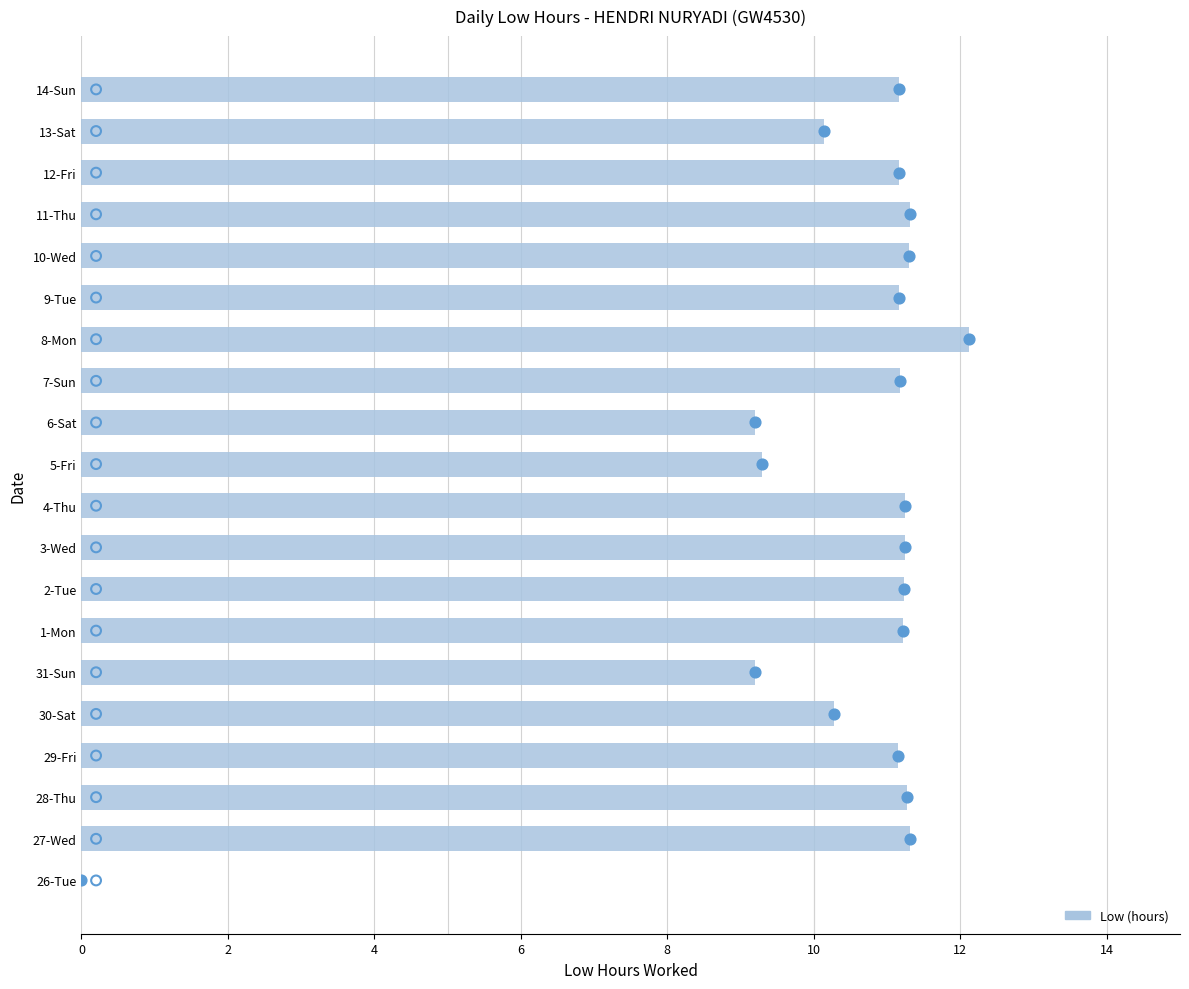

At how many categories does at least one series exceed 8?

19